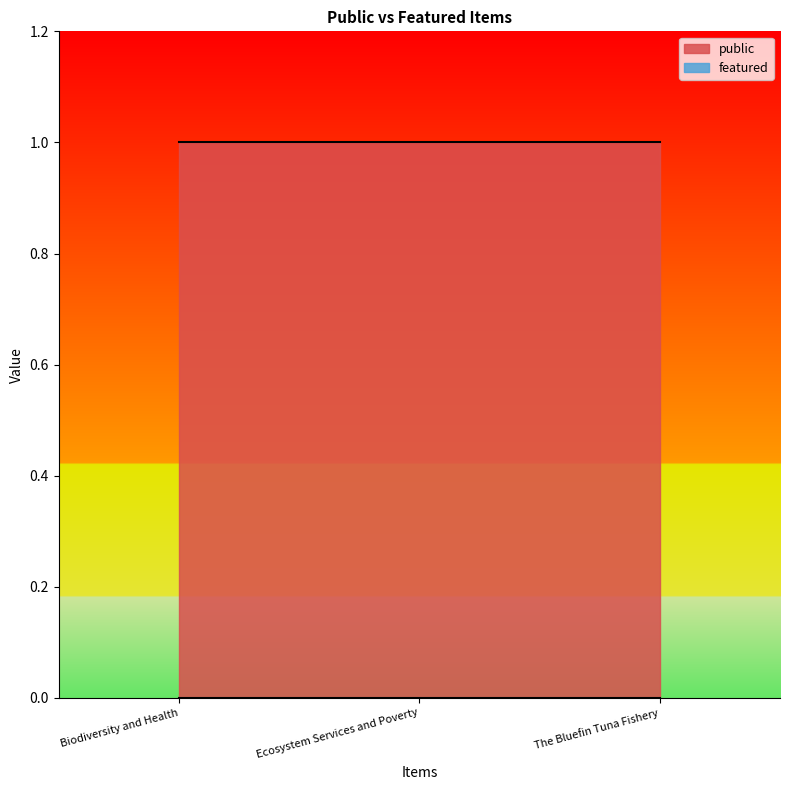

Which series has the largest range (max minus min)?

public